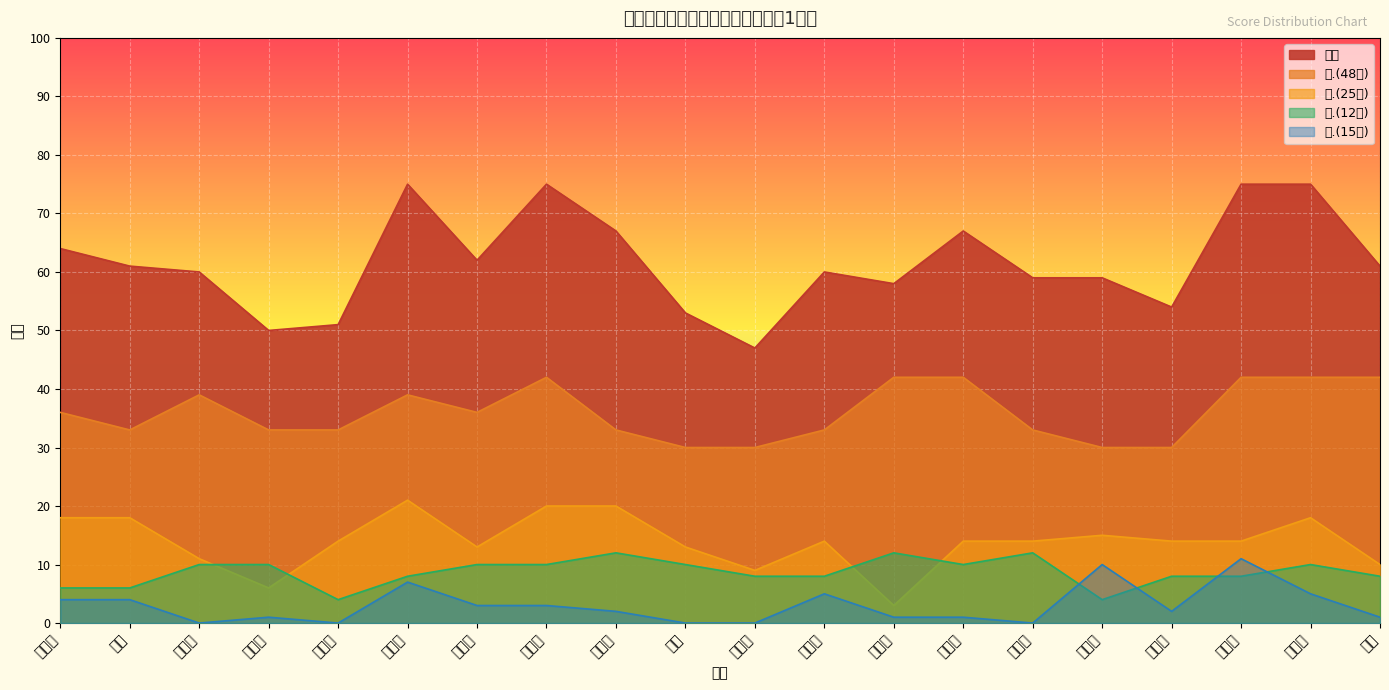

The value of 二.(12分) at 张瑞康 is 8. True or false?

True